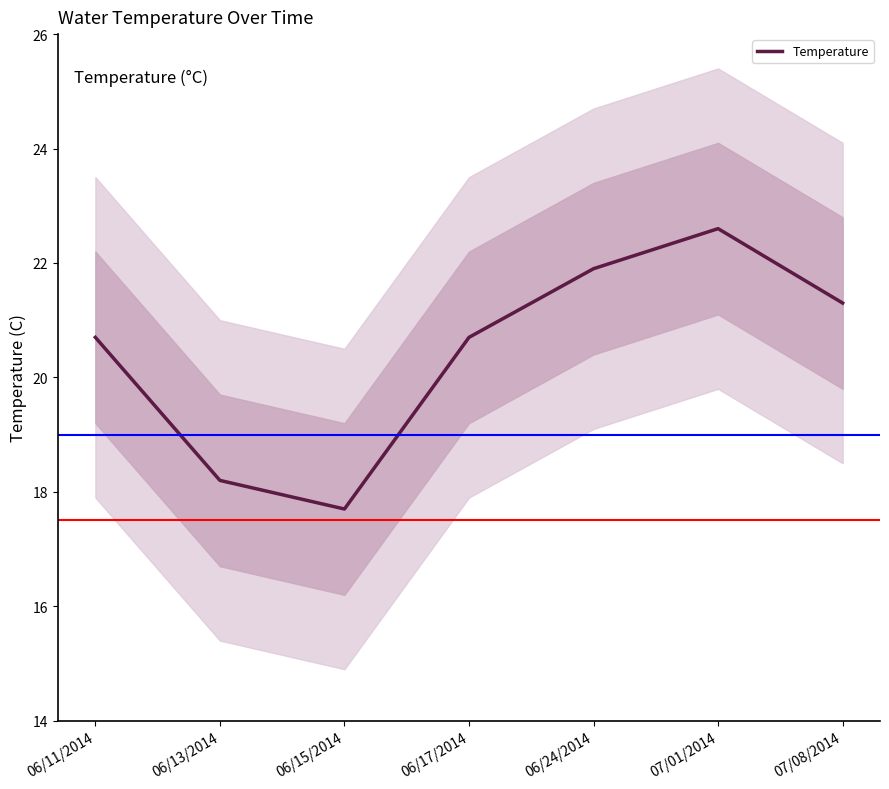

Rank the categories by value from highest to lowest.

07/01/2014, 06/24/2014, 07/08/2014, 06/11/2014, 06/17/2014, 06/13/2014, 06/15/2014